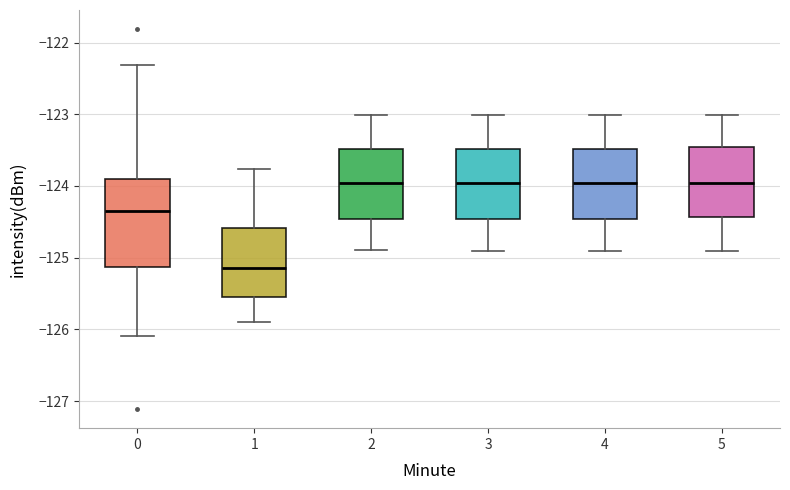

Where does the upper whisker of the box at x = 1 end on the y-axis? The values are not printed on the chart, so give them approximately, as read against the axis.

-123.8